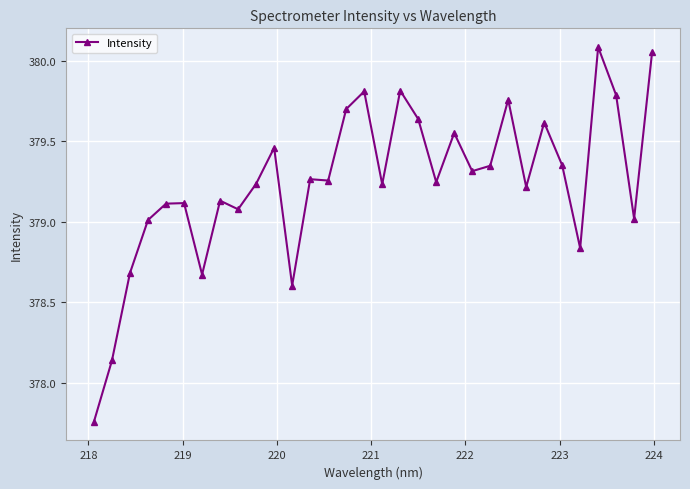

True or false: the data has more than 2 interior local peaks.

True